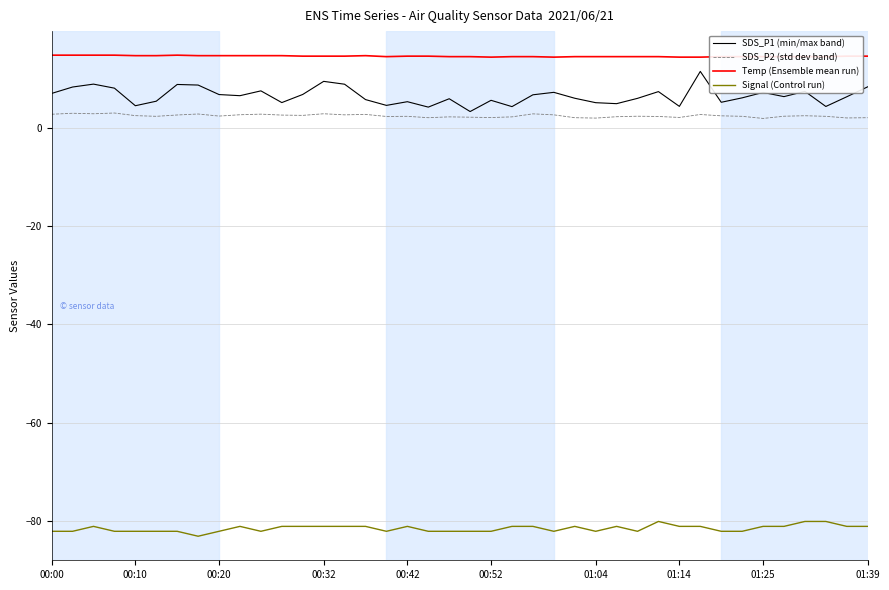

Which series has the largest range (max minus min)?

SDS_P1 (min/max band)